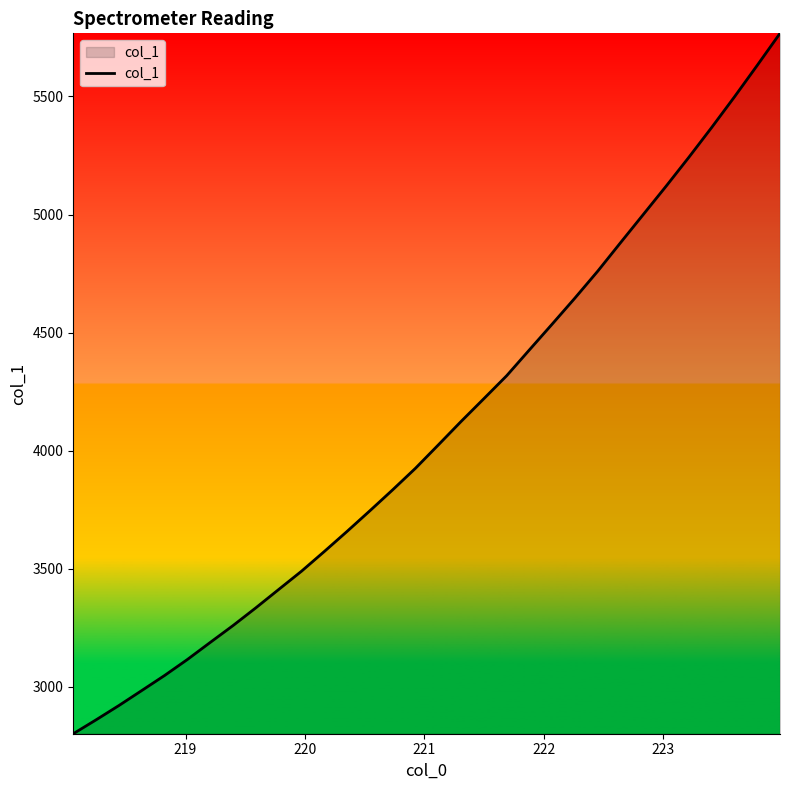

Reading right to left, list all the values displayed in this chart.

5767.6	5632.0	5498.5	5368.9	5242.8	5120.2	5000.5	4880.9	4760.3	4646.5	4536.0	4426.7	4316.9	4219.7	4123.2	4023.7	3924.9	3833.6	3744.8	3657.5	3572.1	3488.6	3411.2	3333.6	3258.5	3187.0	3114.8	3047.0	2983.2	2919.8	2859.2	2800.3